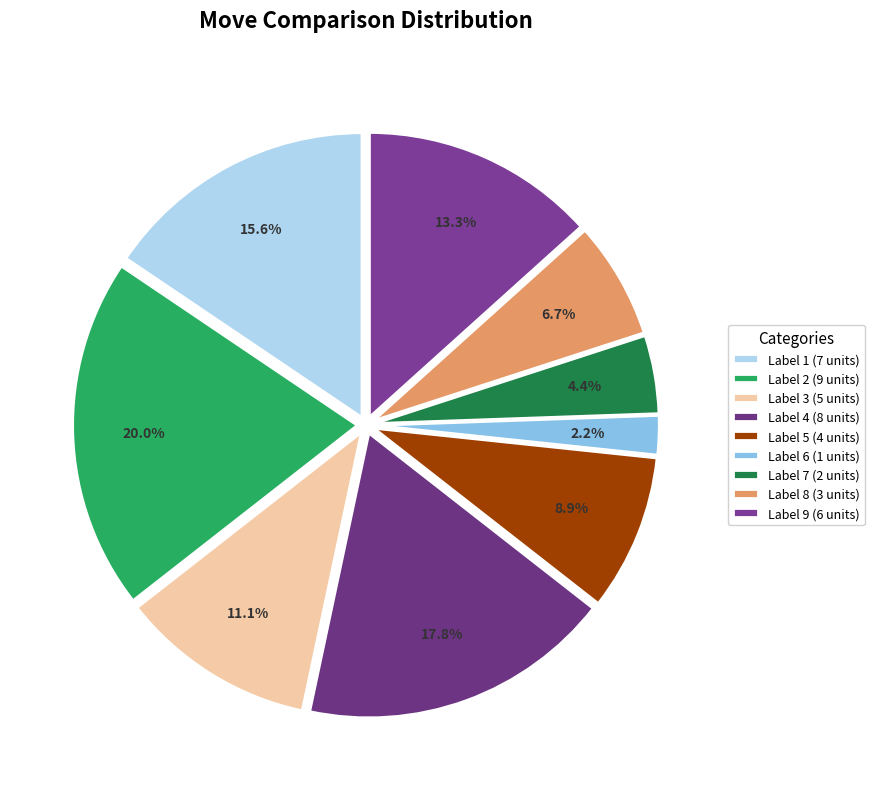

Which category has the biggest portion of the pie?

Label 2 (9 units)